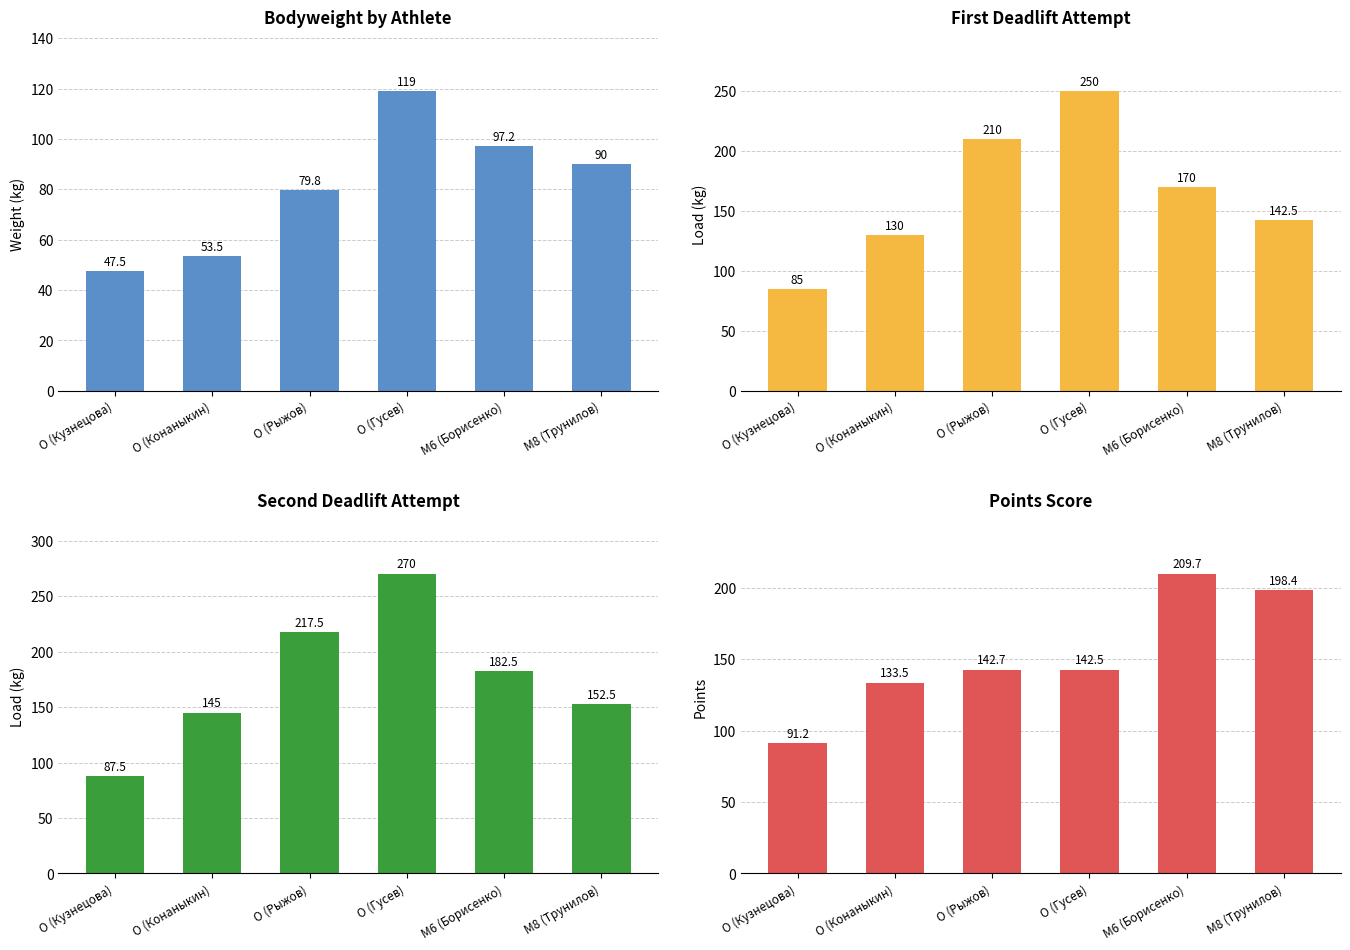

What is the label of the 1st bar from the right?

M8 (Трунилов)